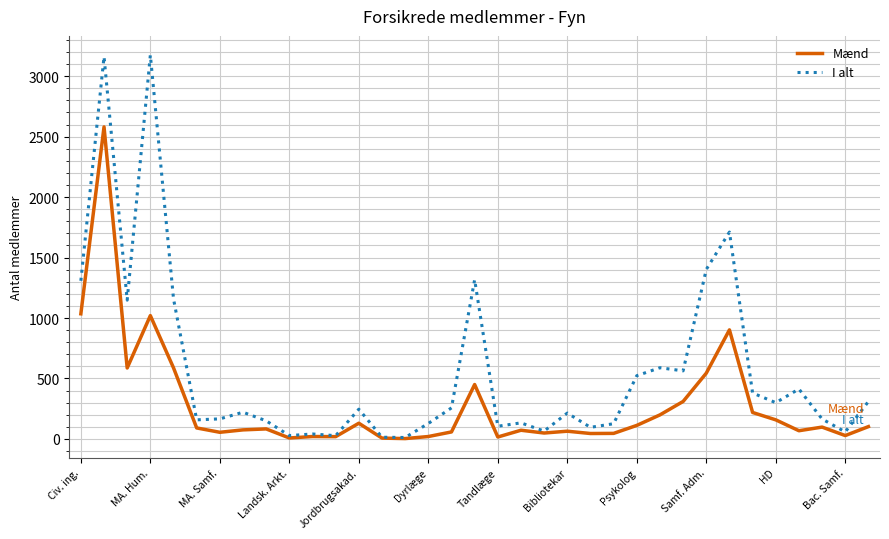

What is the maximum value shown in the chart?

3175